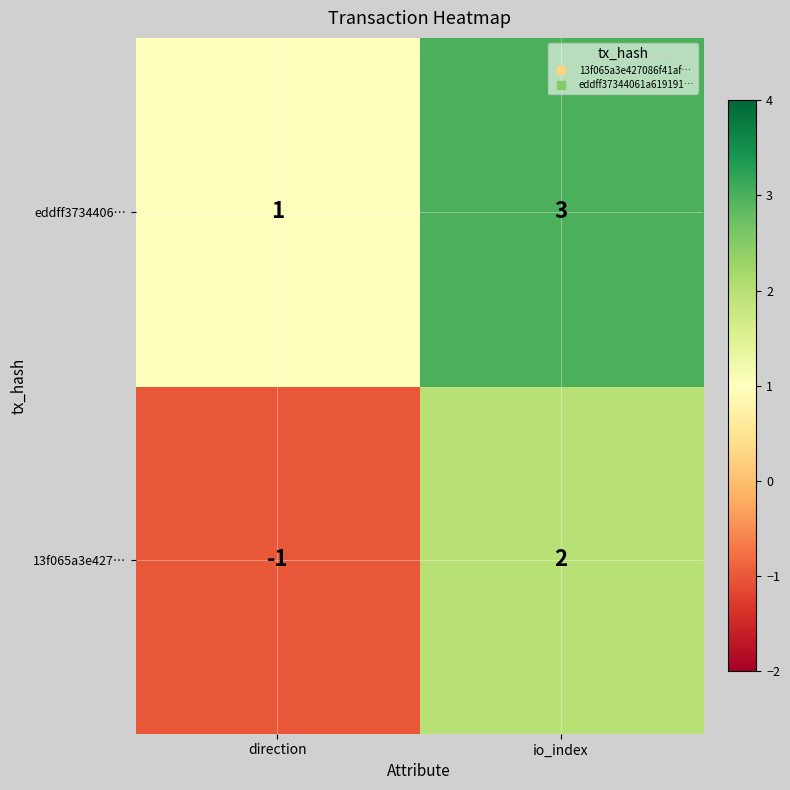

Where is 13f065a3e427… nearest to the value 0?

direction